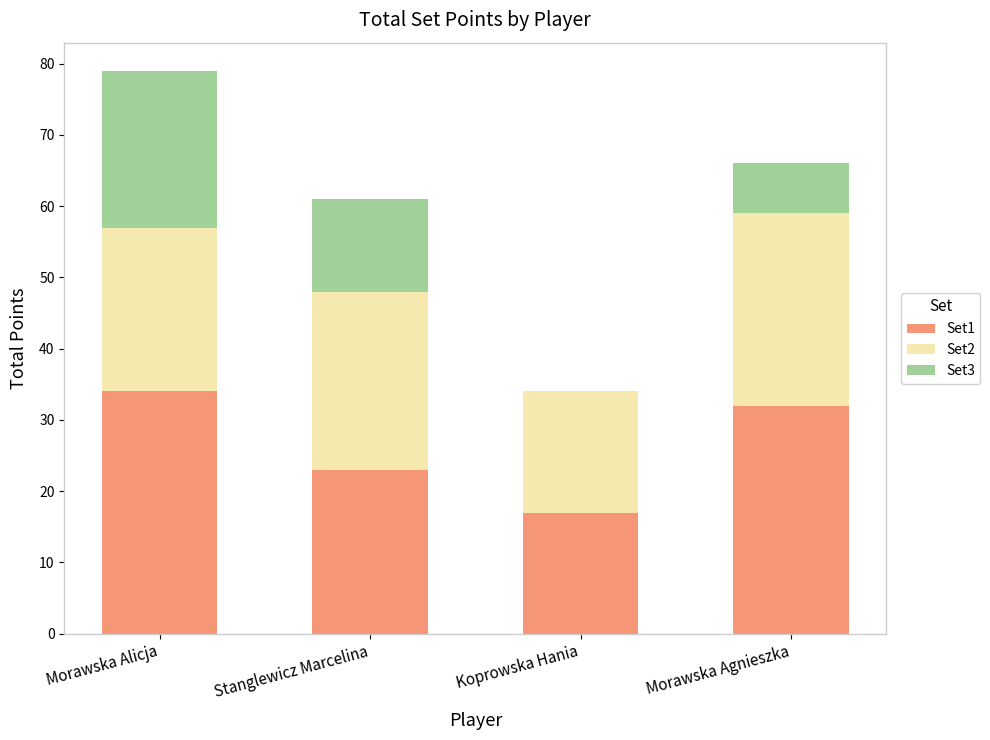

Does the chart contain stacked bars?

Yes